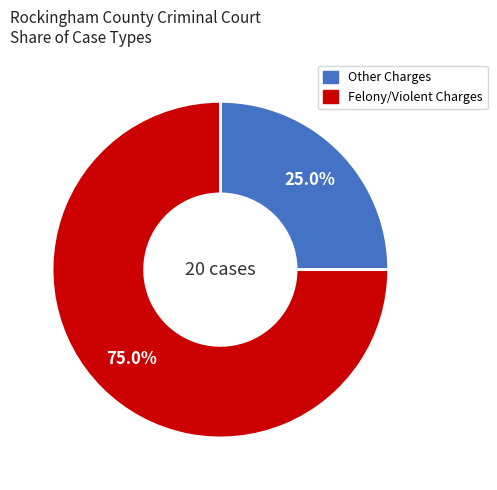

Is there a majority slice in this chart?

Yes